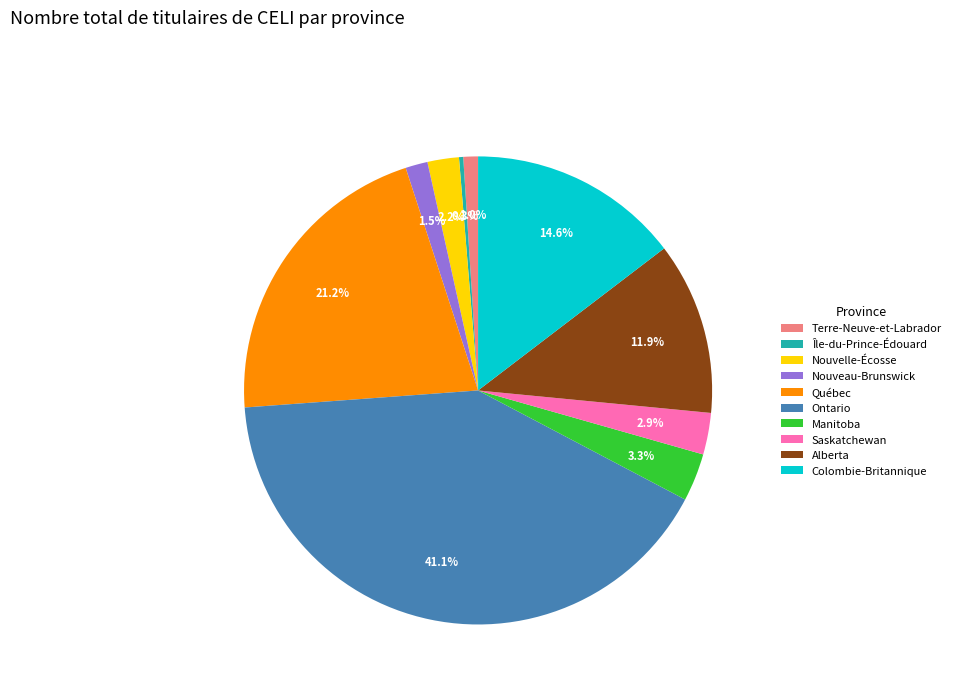

Is it true that Terre-Neuve-et-Labrador is 11% of the pie?

False